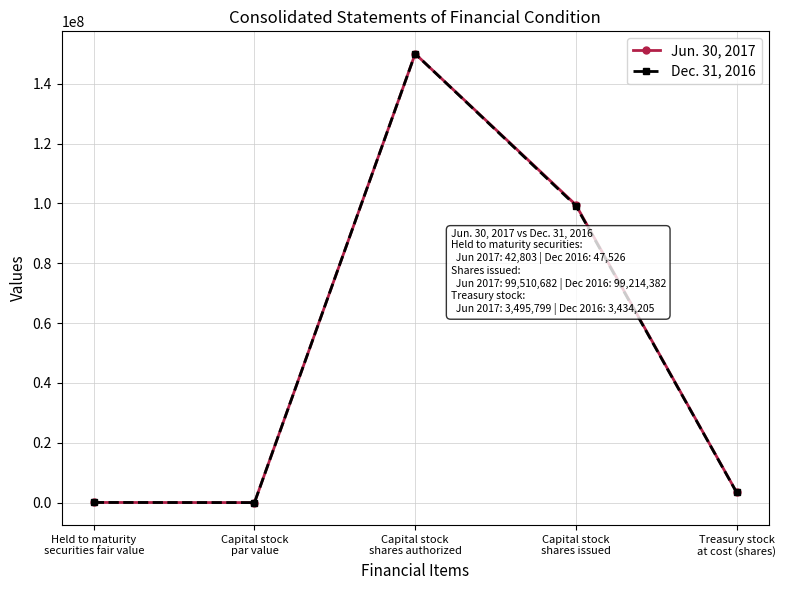

True or false: Dec. 31, 2016 has more than 2 interior local peaks.

False